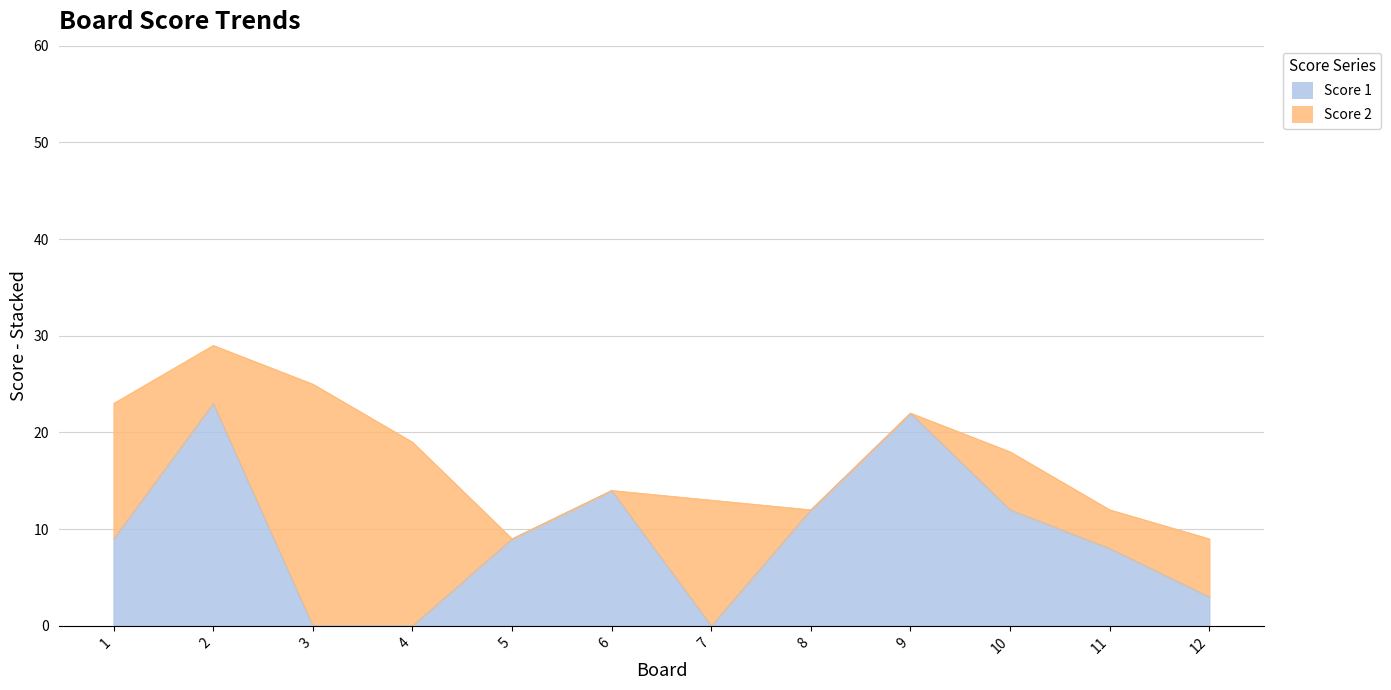

What is the difference between the maximum and minimum values in the Score 1 series?

23